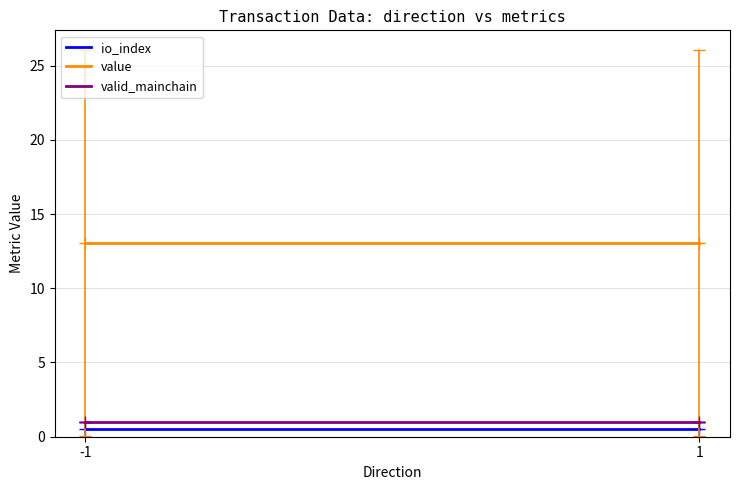

Which series has the largest total across all categories?

value